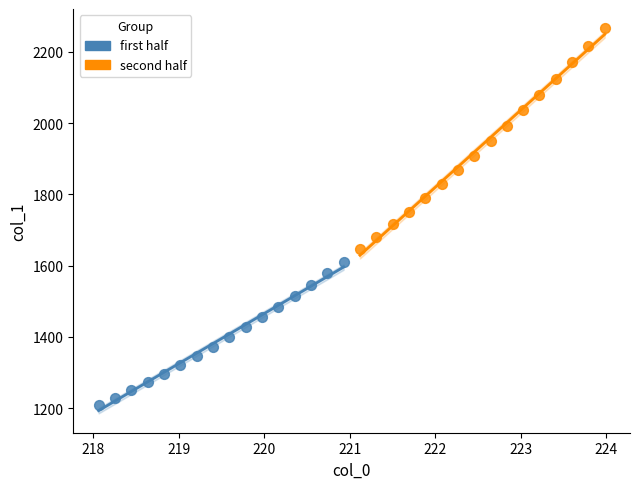

Which series has the largest Y range (max minus min)?

second half